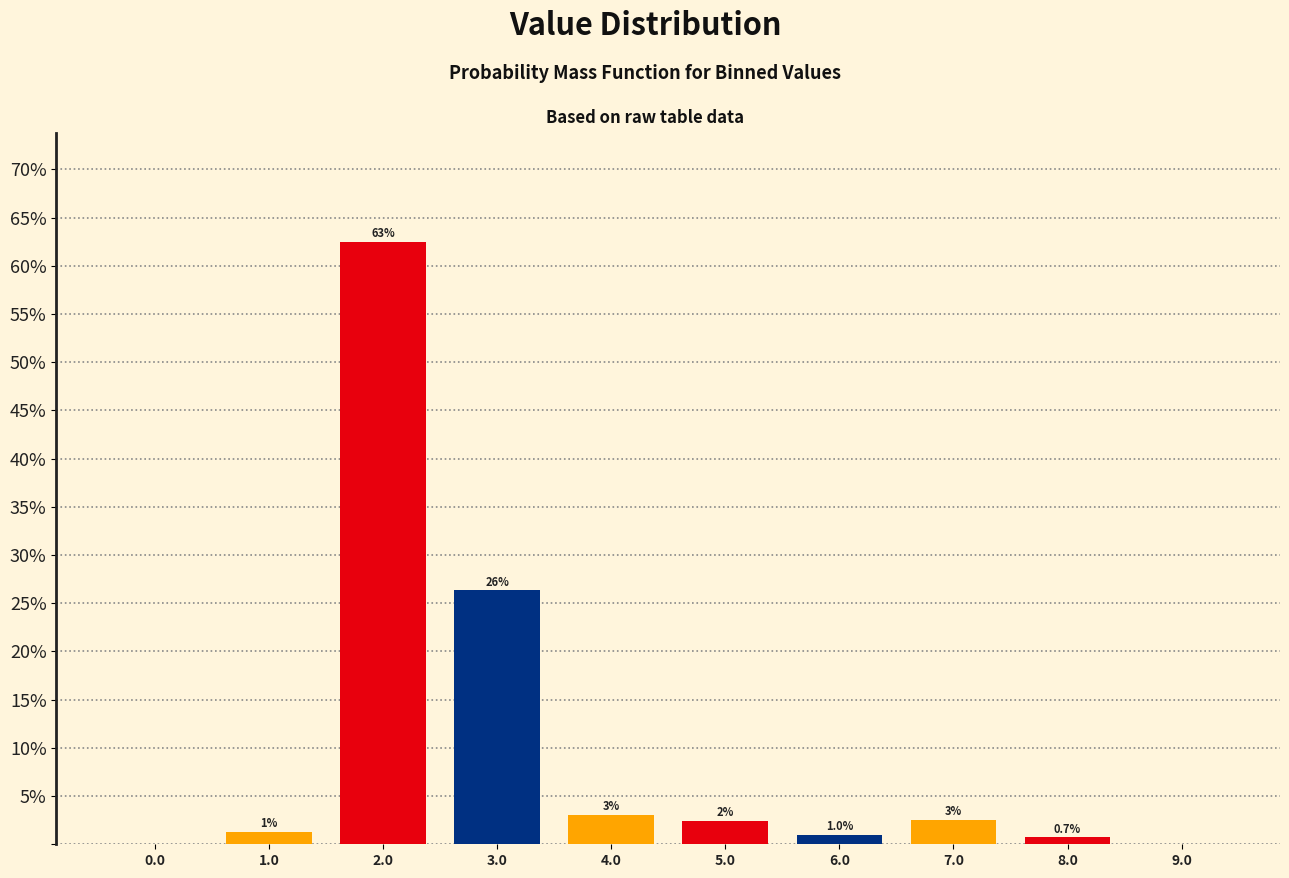

Are the bars horizontal?

No